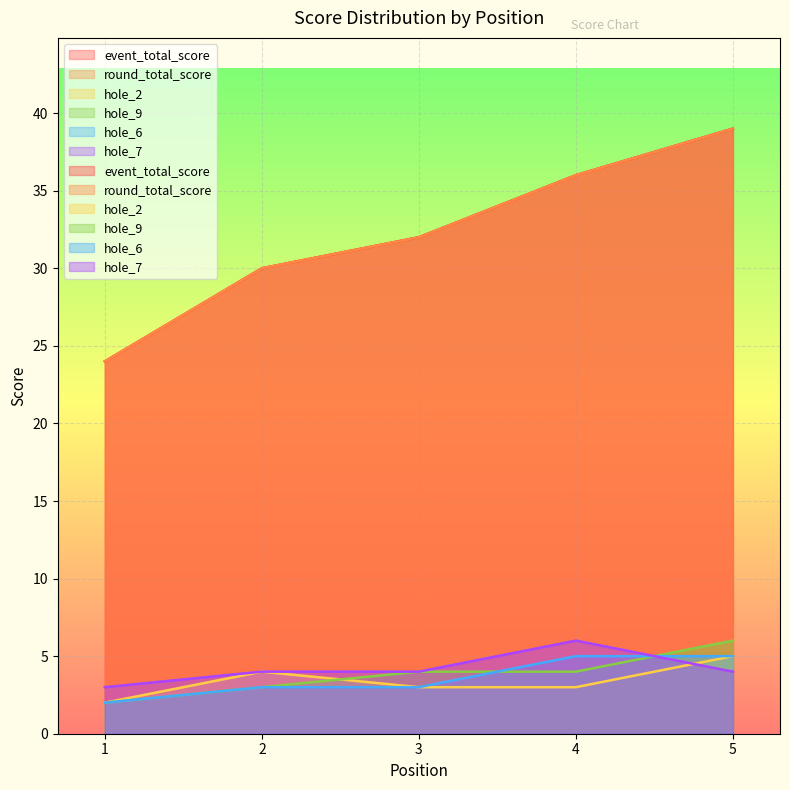

What is the difference between the second highest and minimum values in the hole_9 series?

2